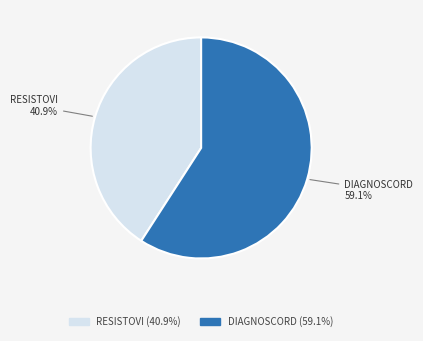

To the nearest percent, what is the combined percentage of RESISTOVI and DIAGNOSCORD?

100%